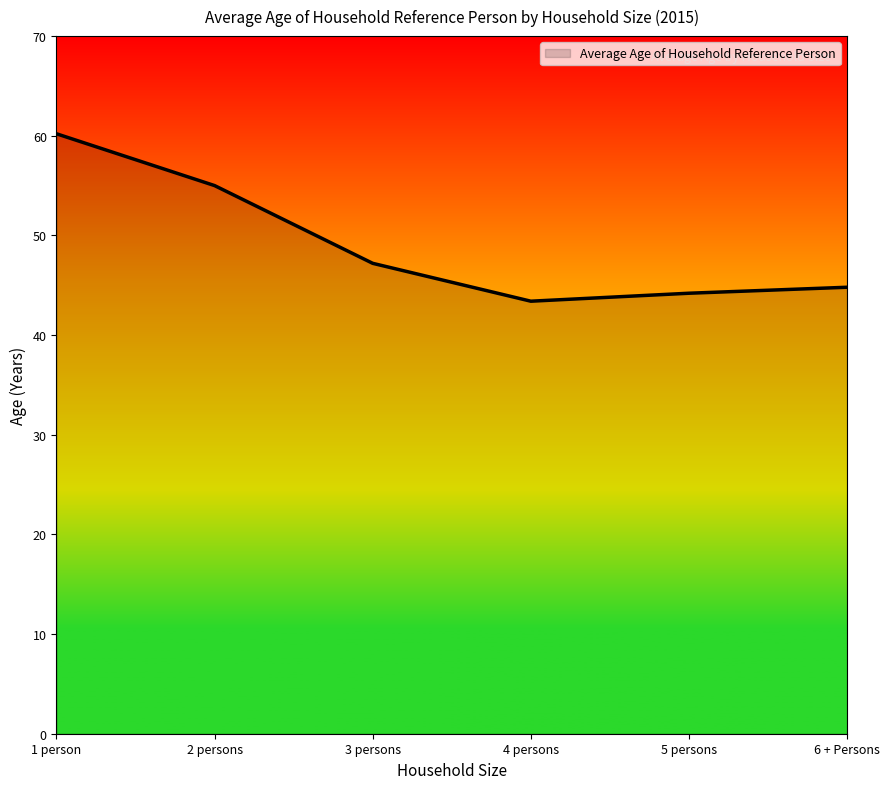

What position from the right is 4 persons?

3